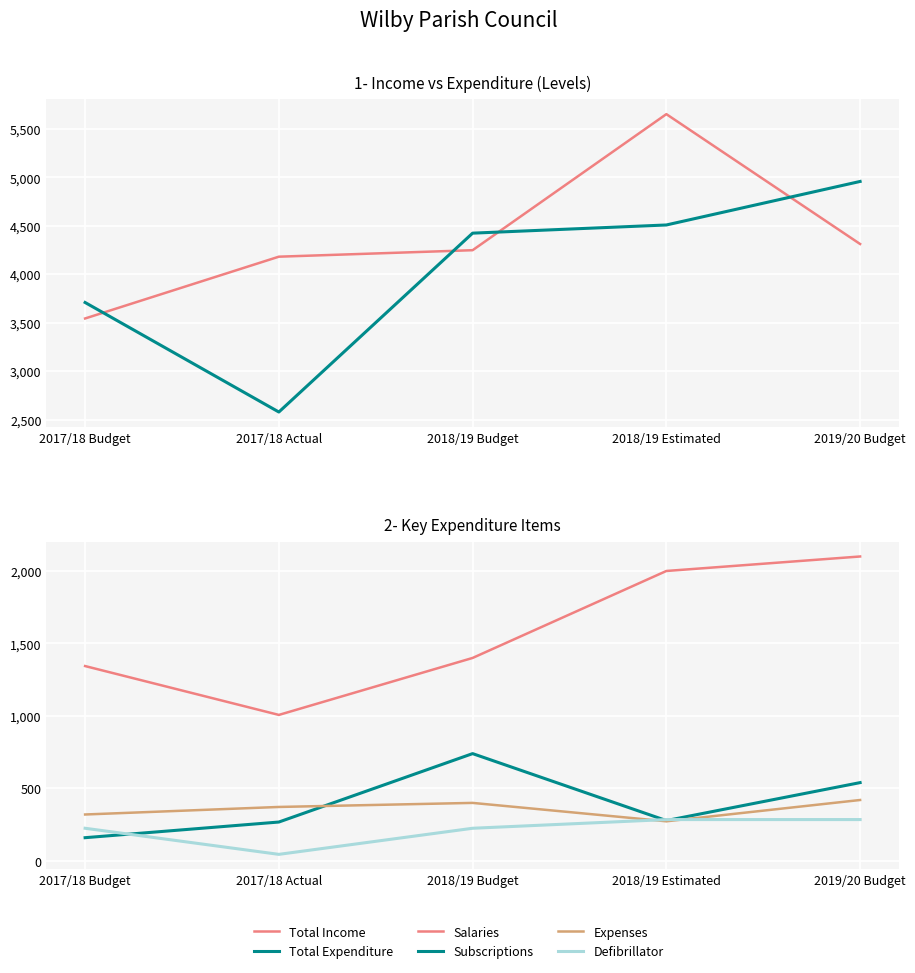

Where is the first local minimum for Subscriptions?

2018/19 Estimated